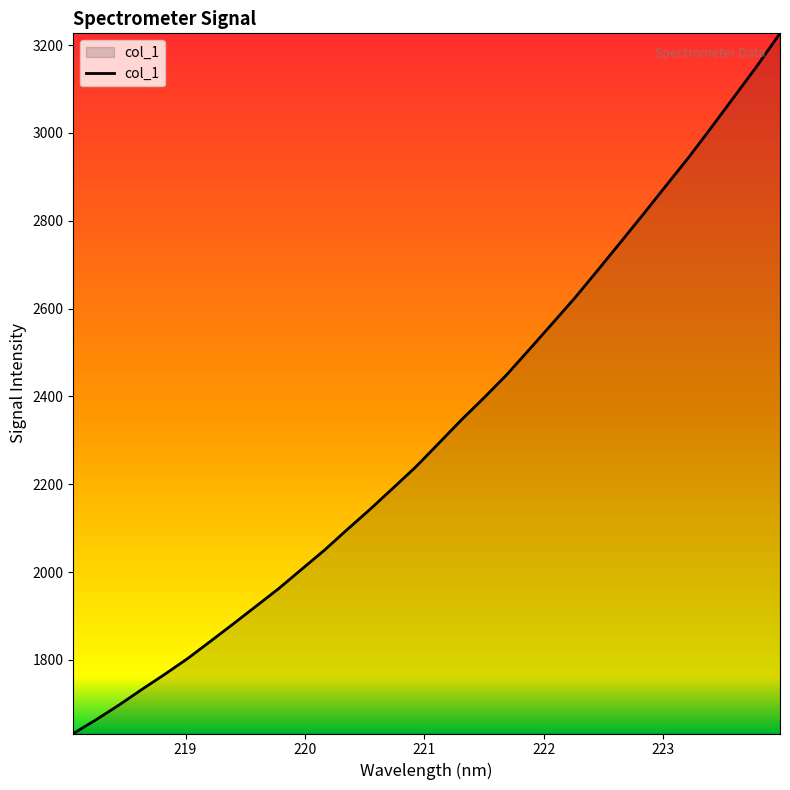

What is the greatest value displayed?

3226.8